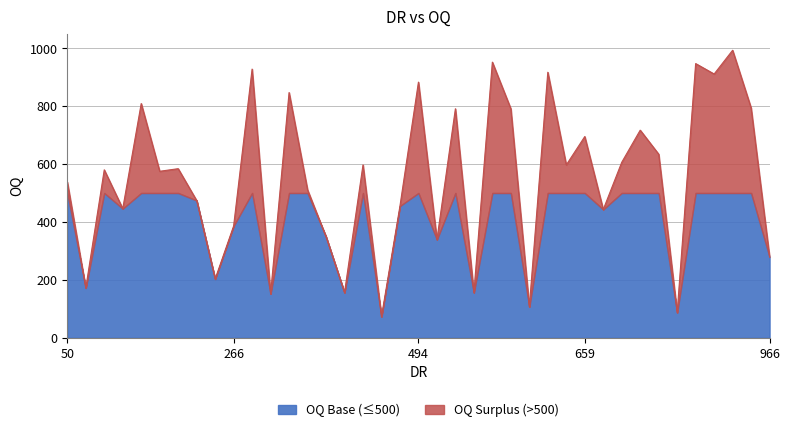

What is the minimum value shown in the chart?

73